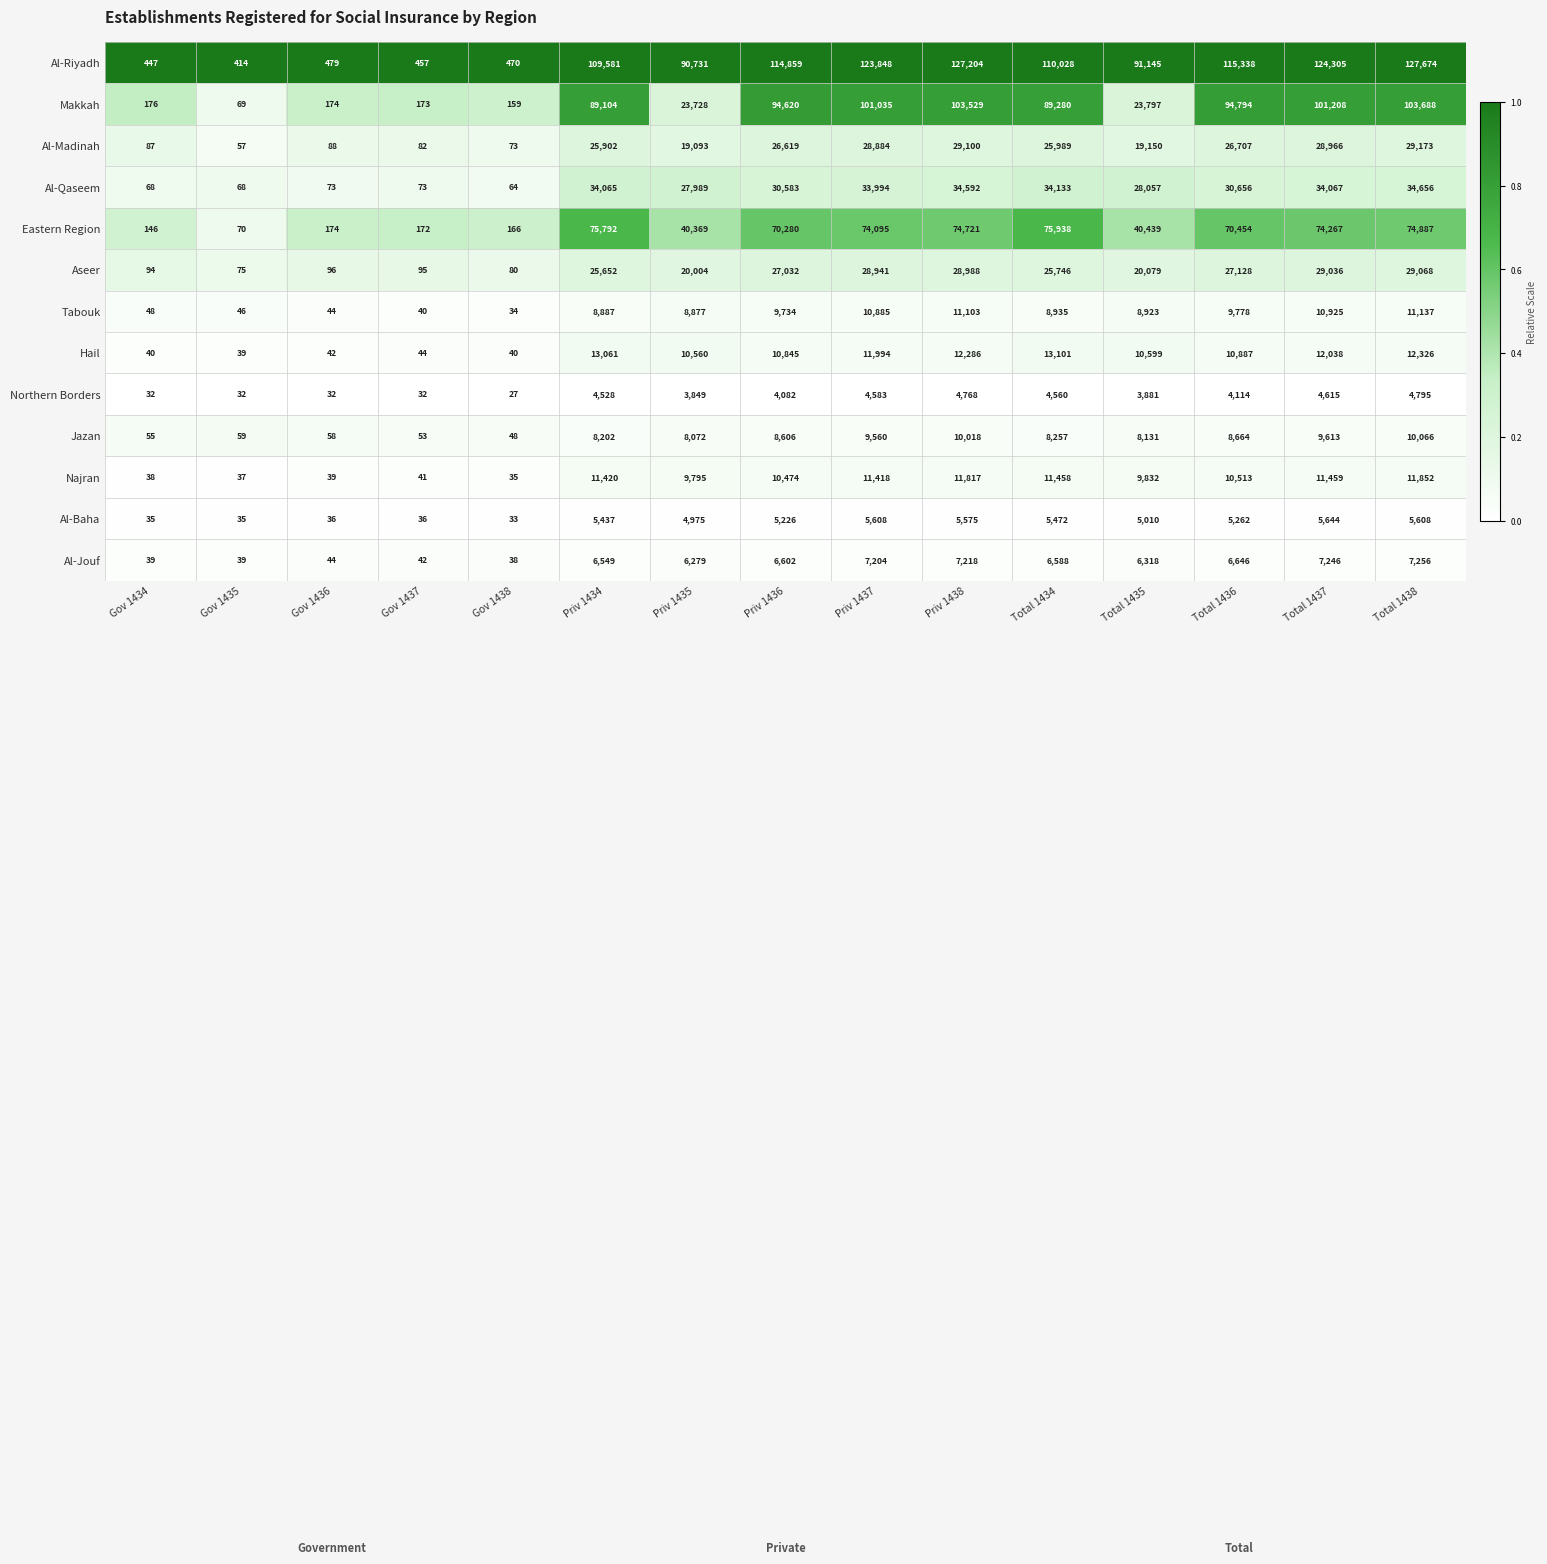

Rank the series by their maximum value, from highest to lowest.

Al-Riyadh, Makkah, Eastern Region, Al-Qaseem, Al-Madinah, Aseer, Hail, Najran, Tabouk, Jazan, Al-Jouf, Al-Baha, Northern Borders